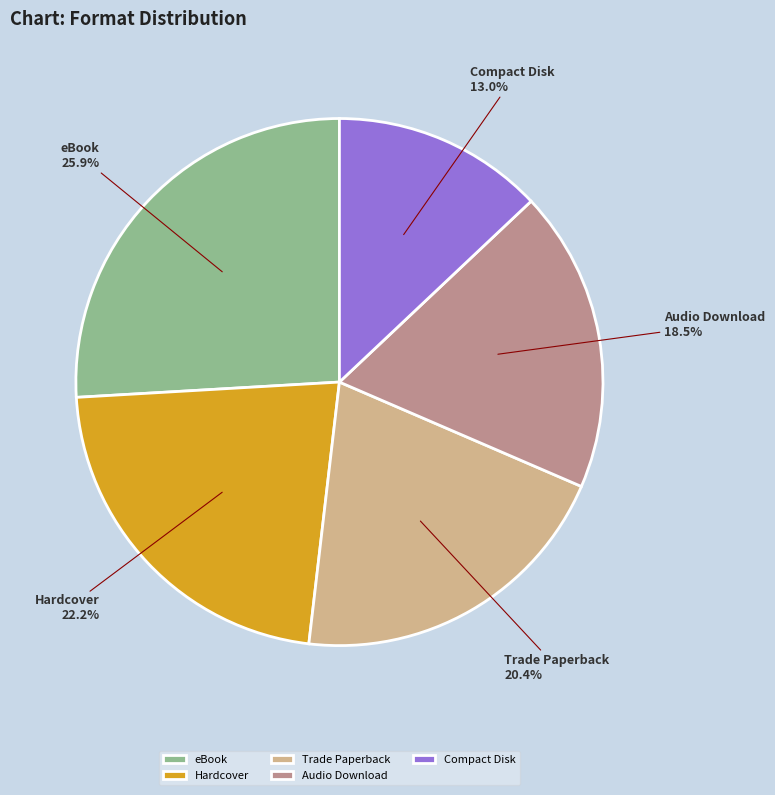

Between Compact Disk and Audio Download, which is larger?

Audio Download